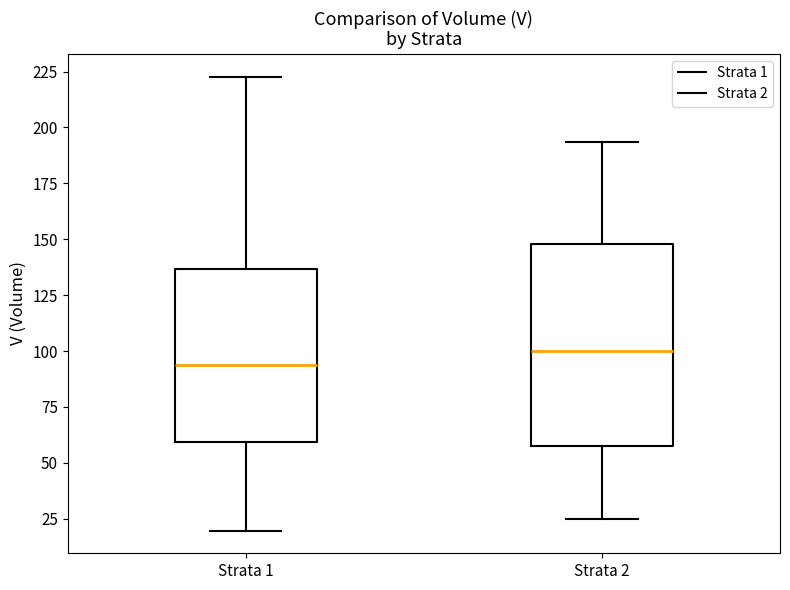

Reading left to right, read every box against the y-axis: the position of its median line, the range the box covers, and the ends of its whiskers. The values are not printed on the chart, so give them approximately, as read against the axis.

Strata 1: median 95, box 60 to 135, whiskers 20 to 225
Strata 2: median 100, box 60 to 150, whiskers 25 to 195